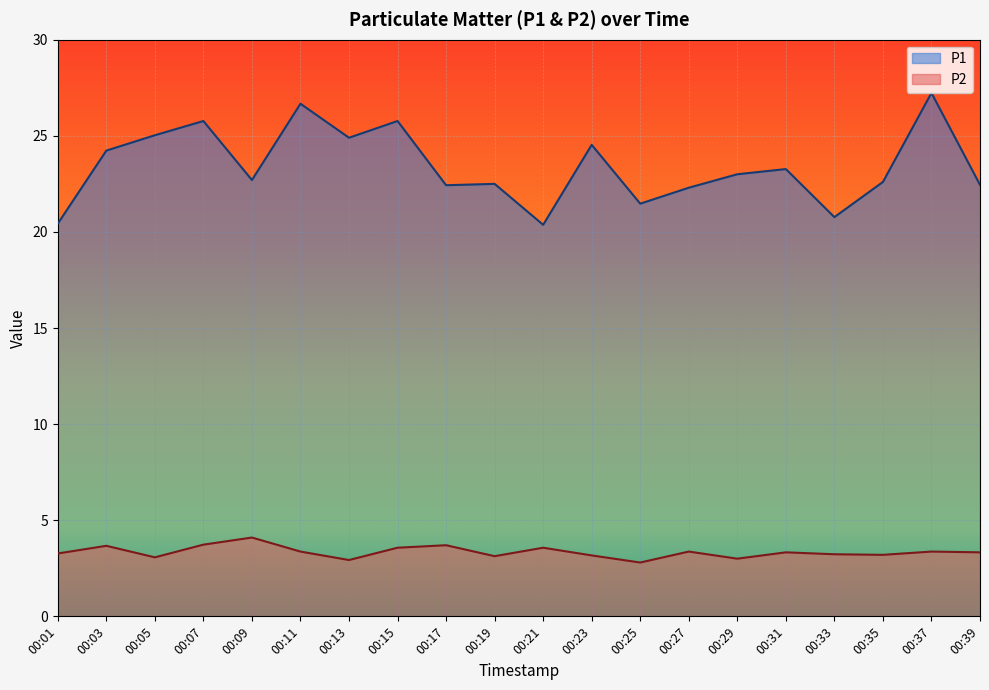

How many lines are shown in the chart?

2